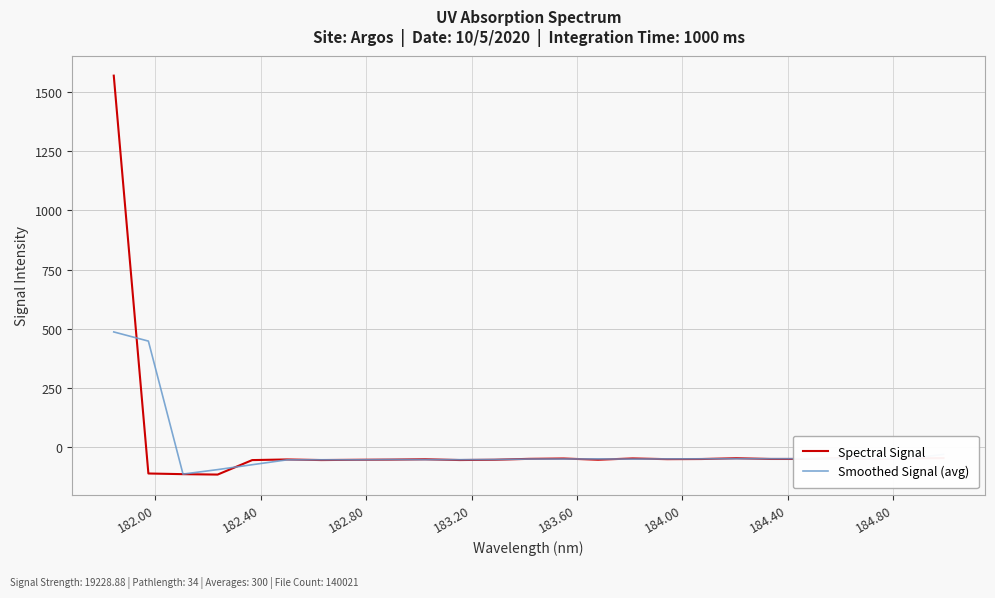

List the series in order of their peak value, lowest first.

Smoothed Signal (avg), Spectral Signal